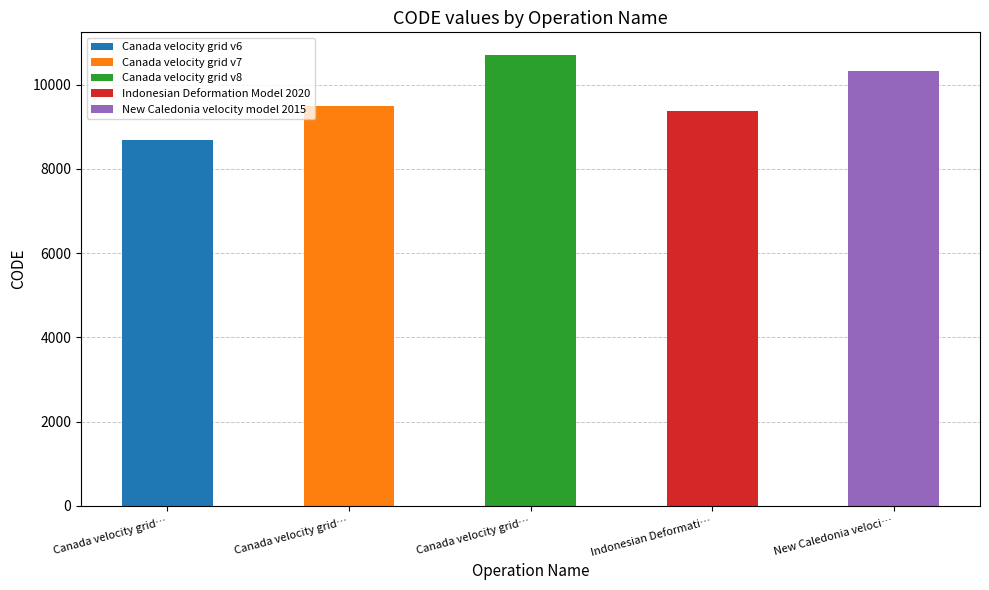

Reading left to right, transcribe all the data shown in this chart.

February 19, 2025=8676	February 19, 2025=9483	February 19, 2025=10707	August 29, 2020=9375	March 31, 2023=10323